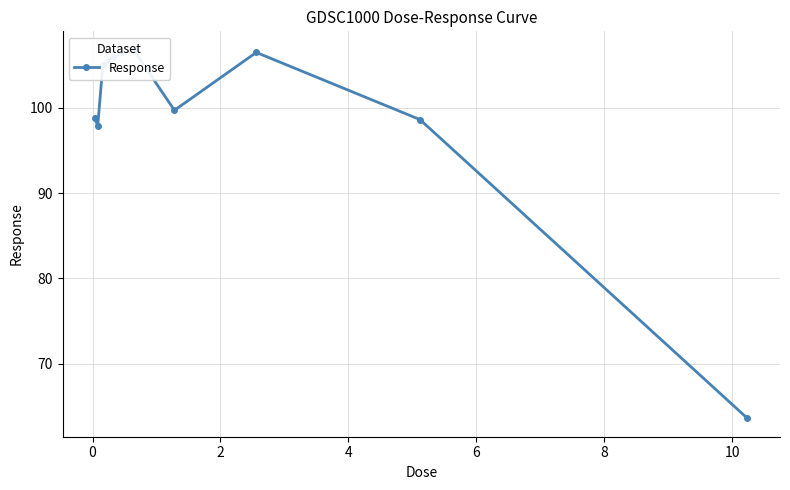

What is the sum of the values at 8 and 6?

170.4